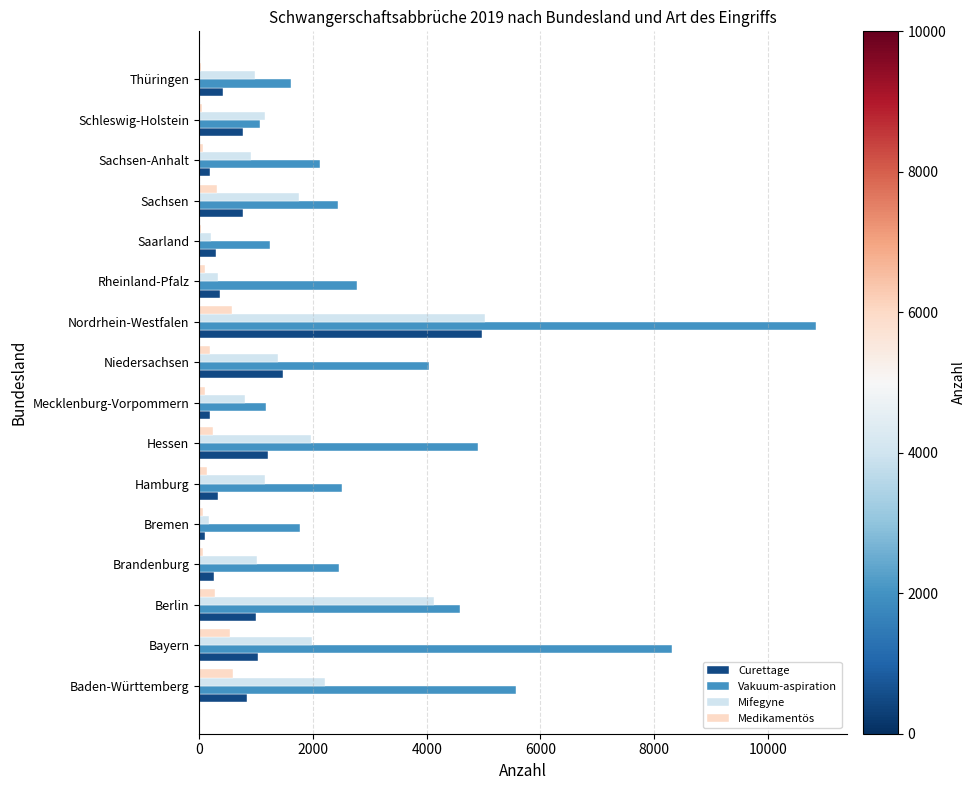

True or false: Vakuum-aspiration has a value of 1943 at Niedersachsen.

False